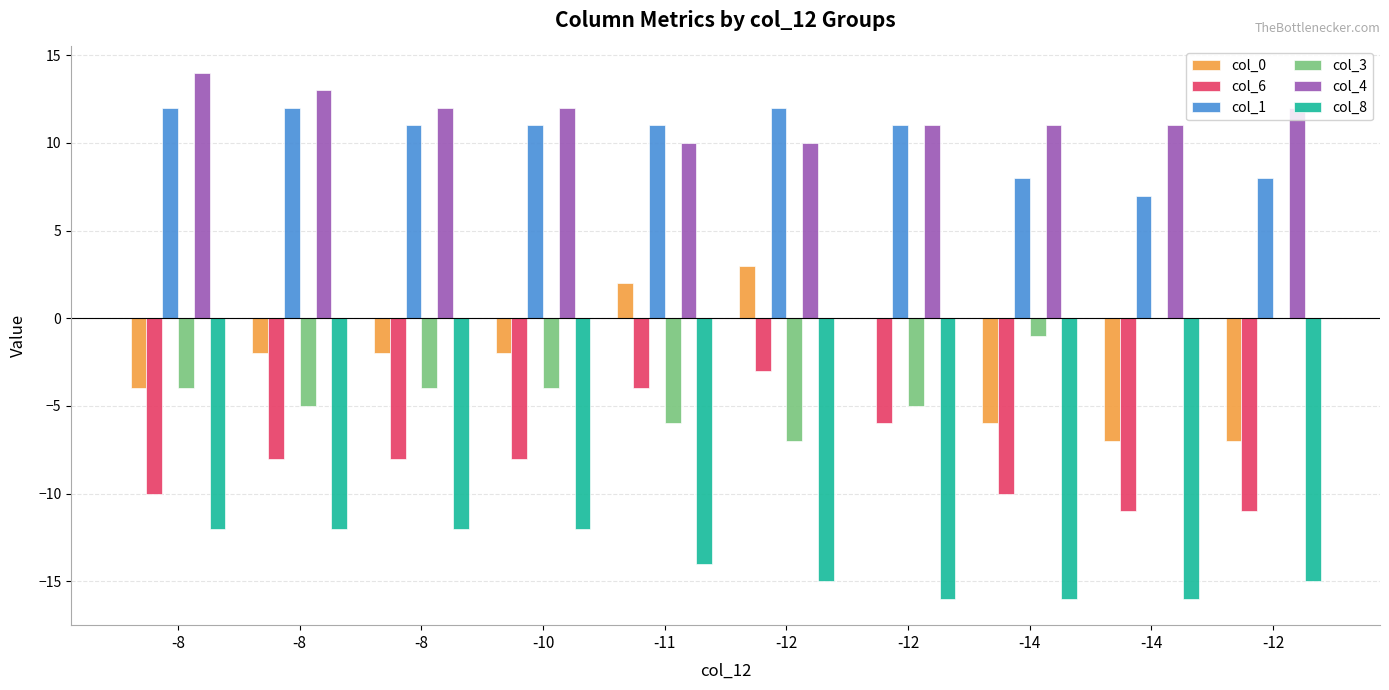

How many groups of bars are there?

10